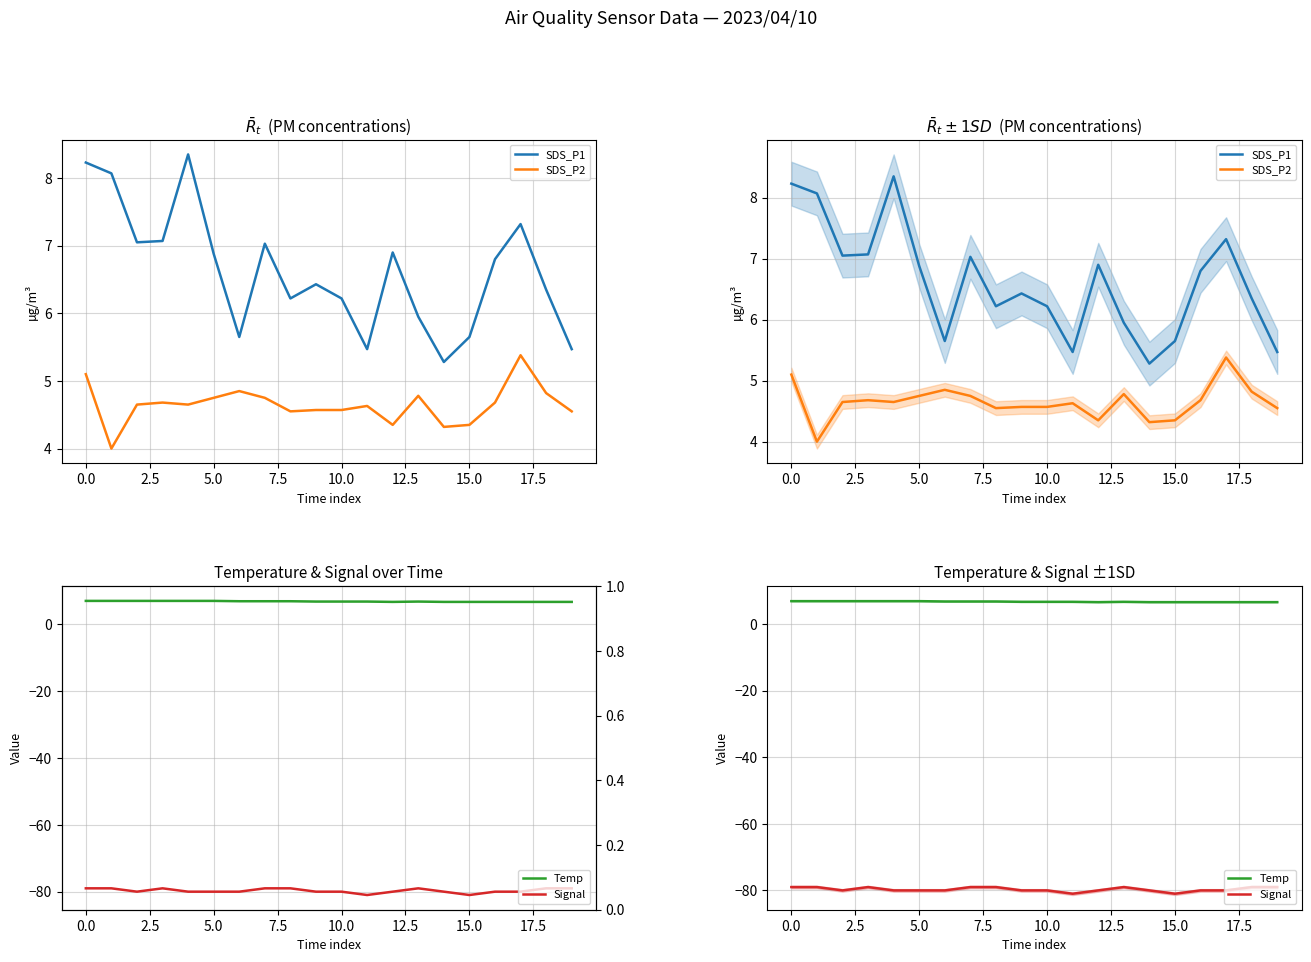

Is it true that Temp equals 6.9 at 5.0?

True